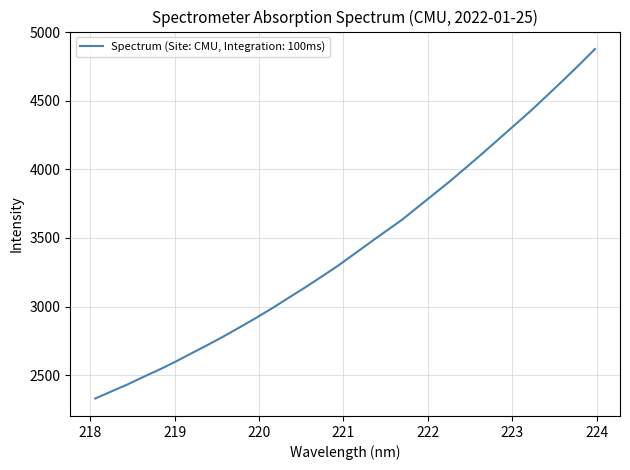

What is the difference between the maximum and minimum values?

2548.9